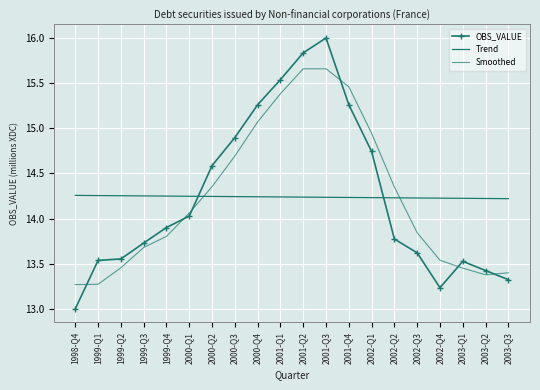

How many data points in Smoothed are less than 14?

10